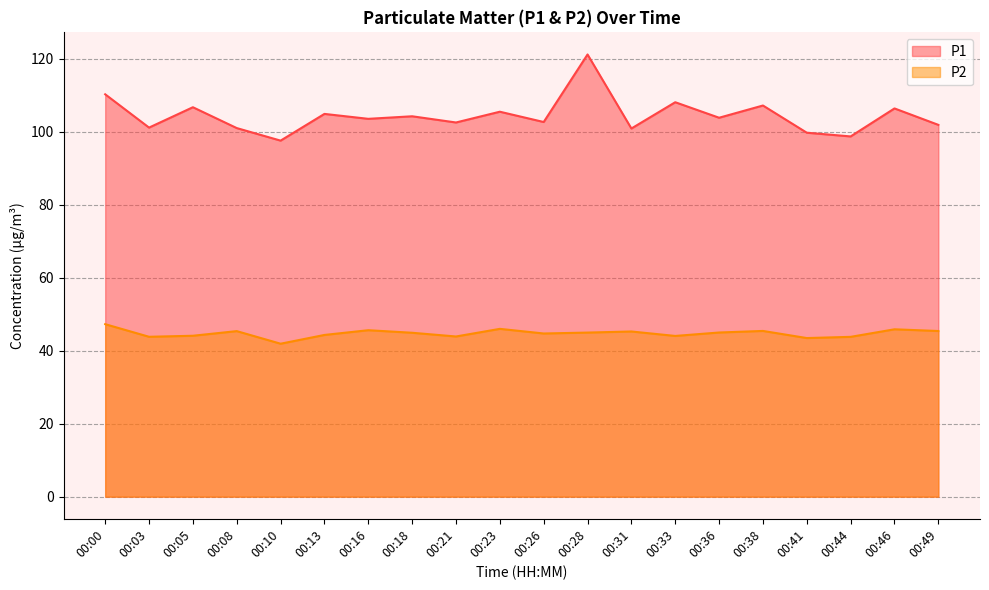

How many lines are shown in the chart?

2